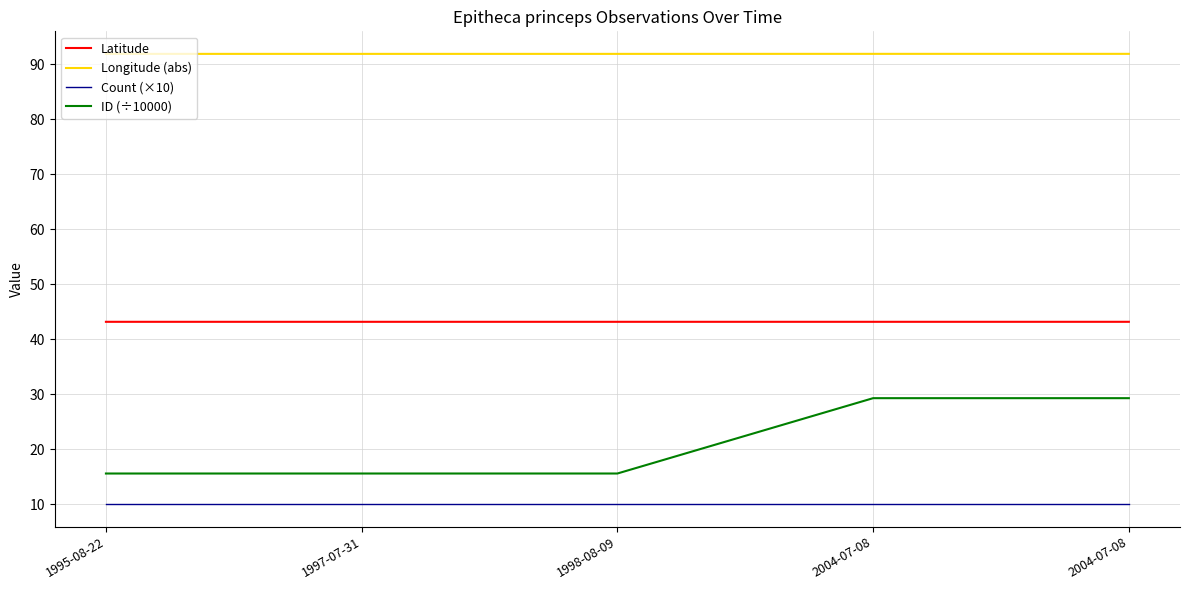

Is this an area chart (filled region under the line)?

No